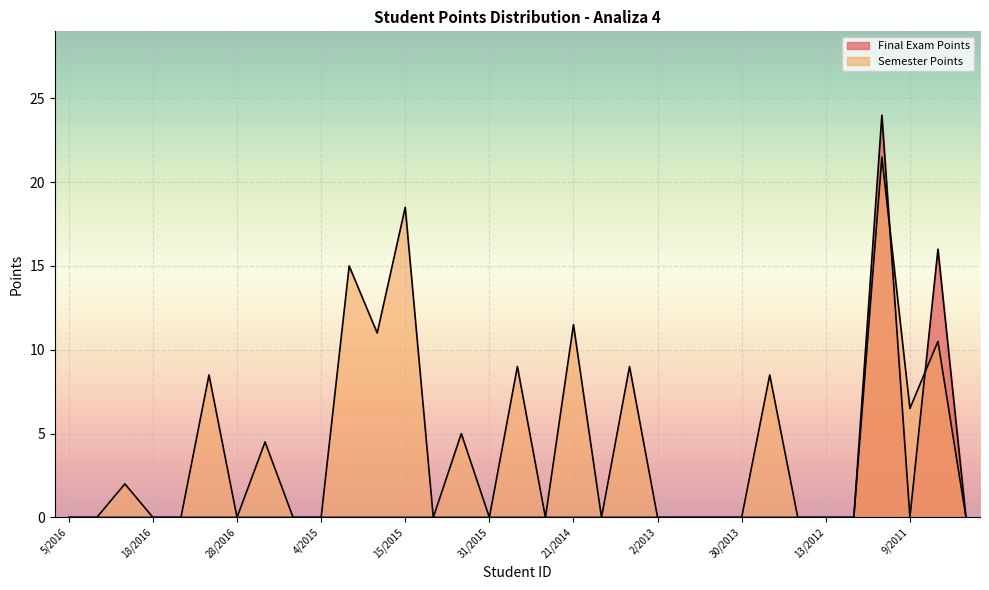

At how many categories does at least one series exceed 9?

6